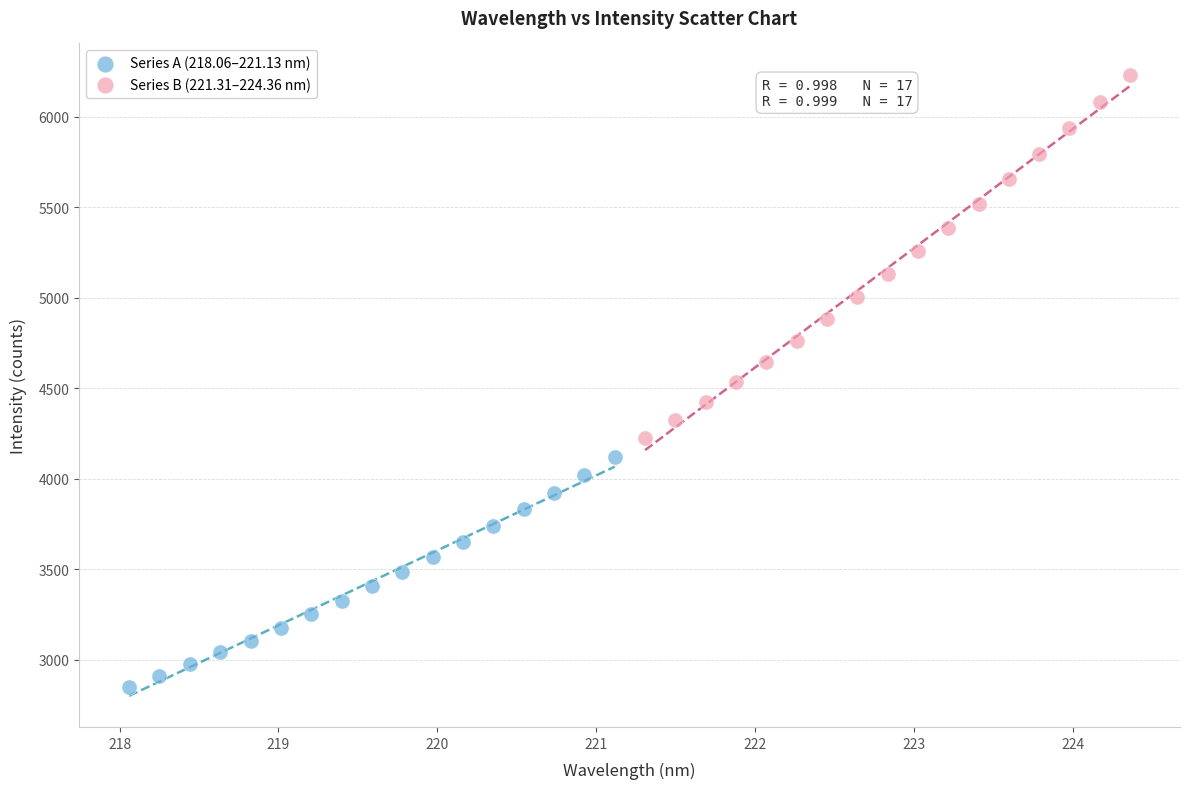

What are all the series names shown in the legend?

Series A (218.06–221.13 nm), Series B (221.31–224.36 nm)